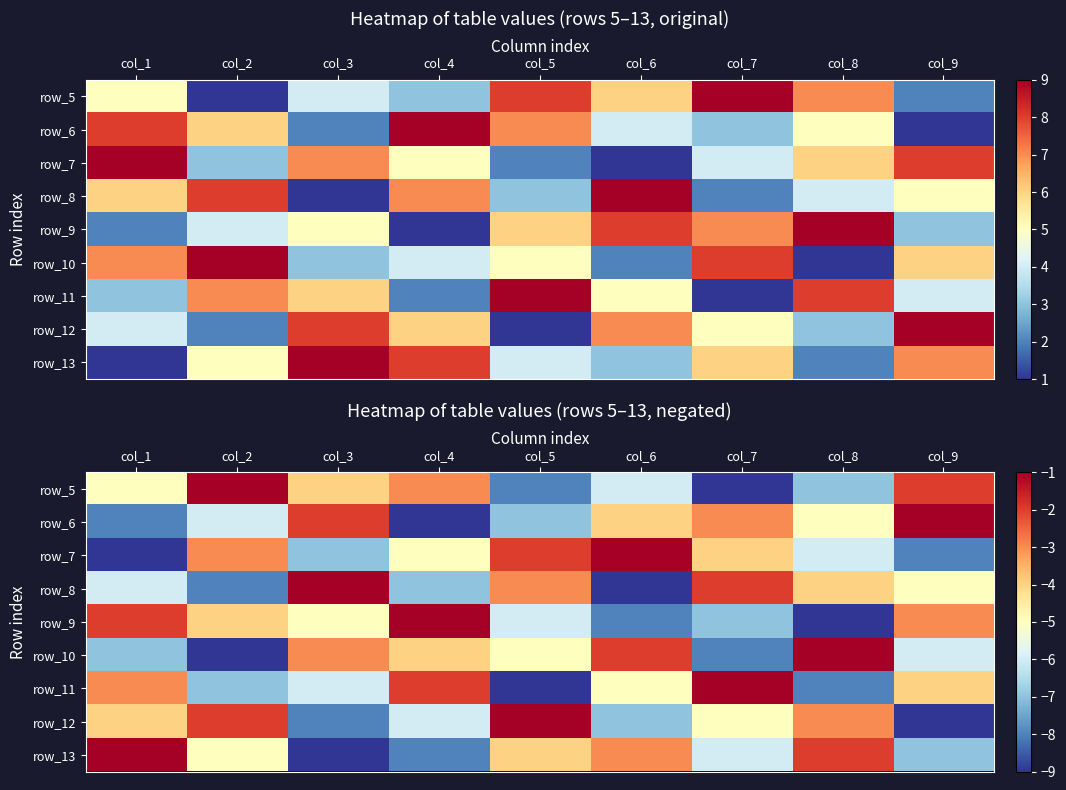

At which category does the chart reach its peak across all series?

col_2